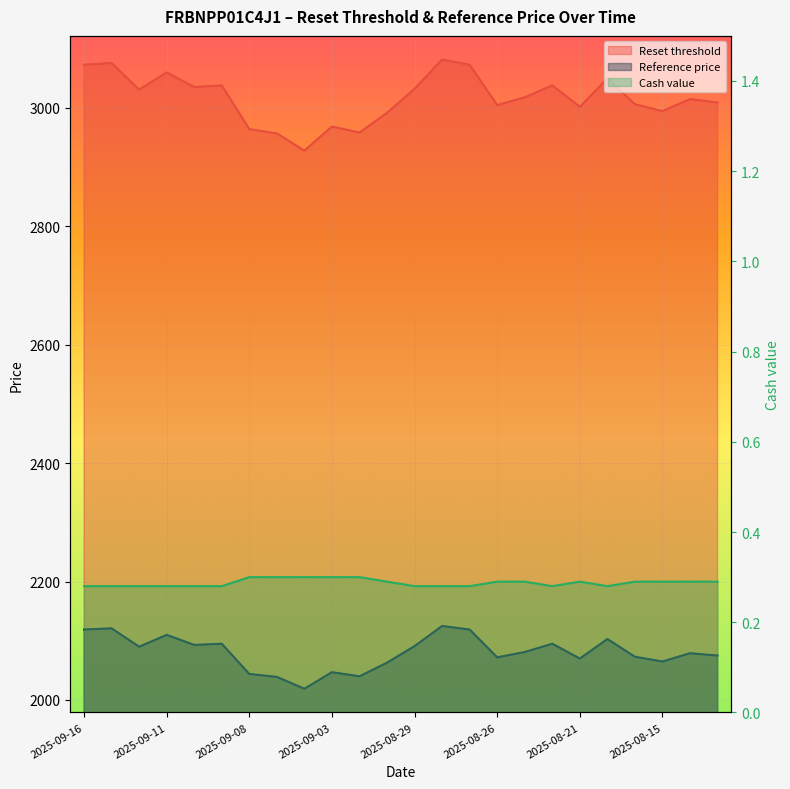

At how many categories does at least one series exceed 2851?

24